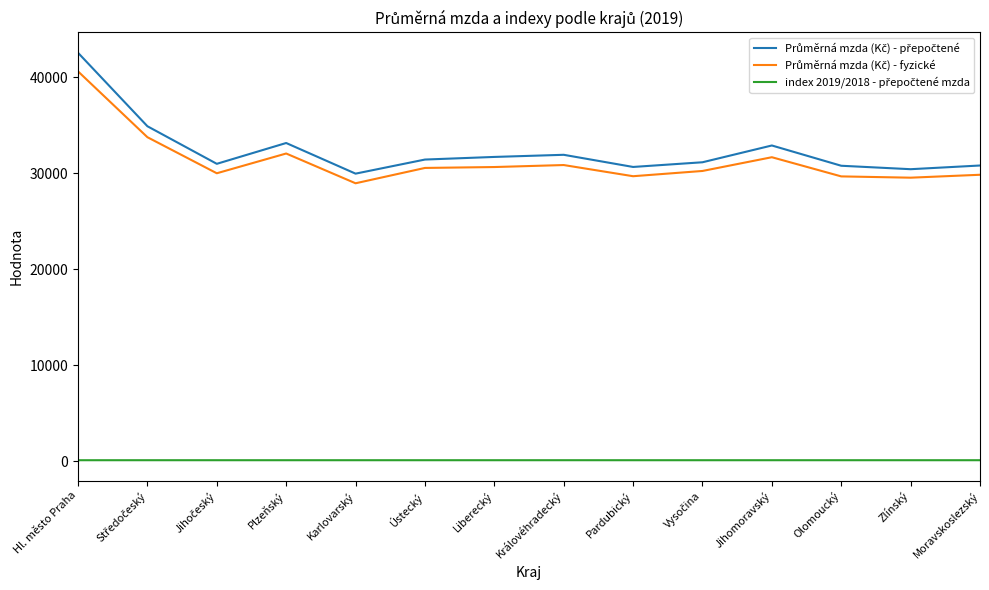

At which category is the sum across all series the highest?

Hl. město Praha